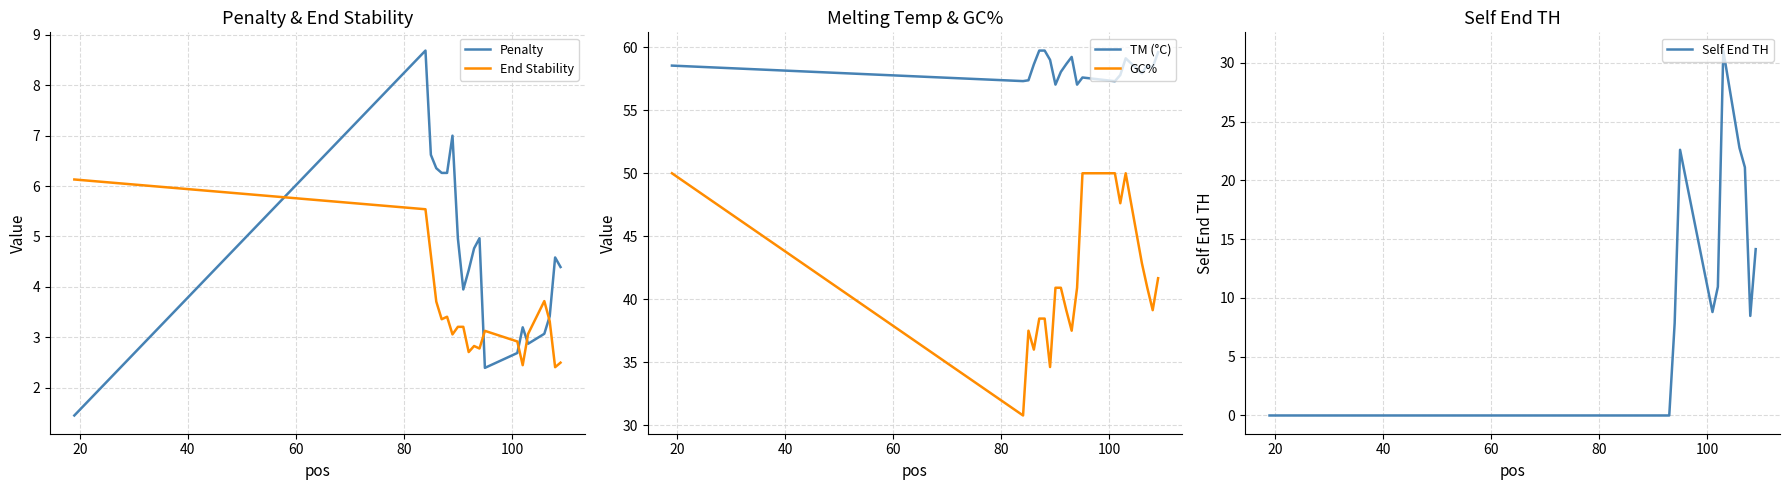

How many data points in GC% are above 40?

11